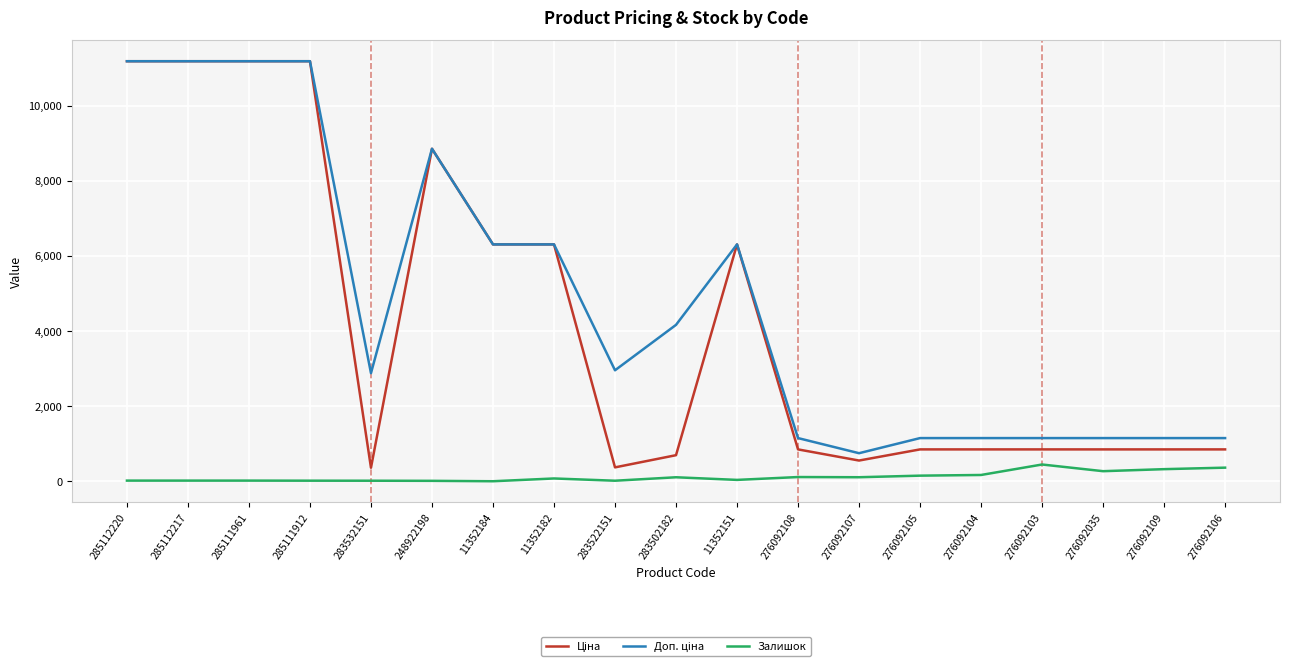

What is the greatest value displayed?

11188.2